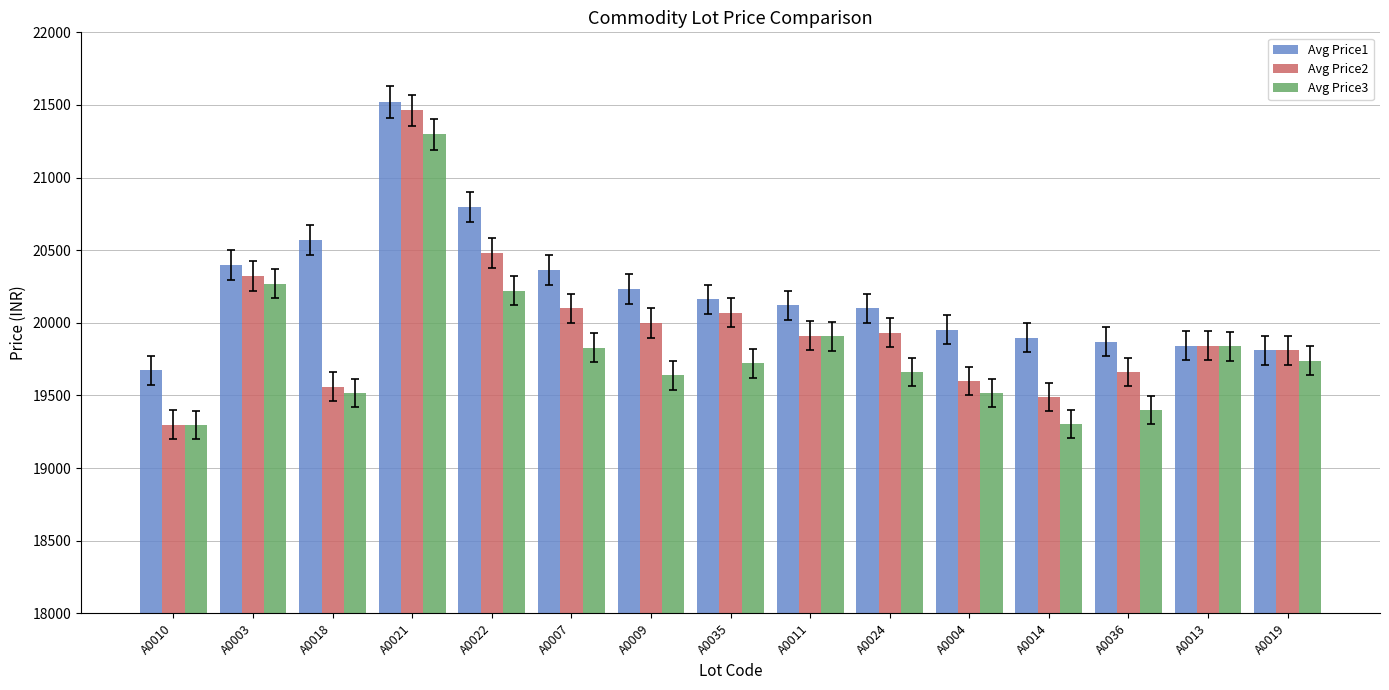

Count the number of categories in the chart.

15